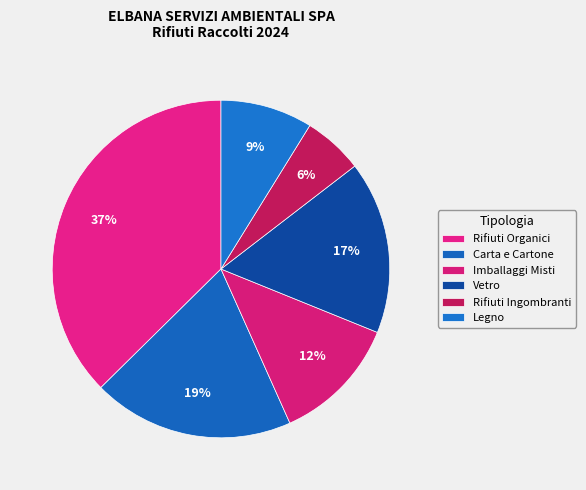

What portion of the pie excludes Rifiuti Organici?

62.6%